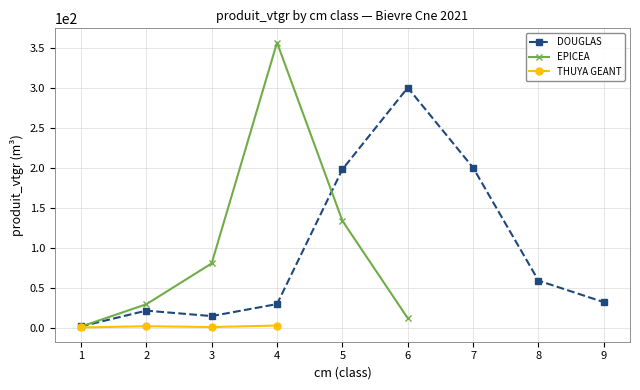

Where is EPICEA nearest to the value 178?

5